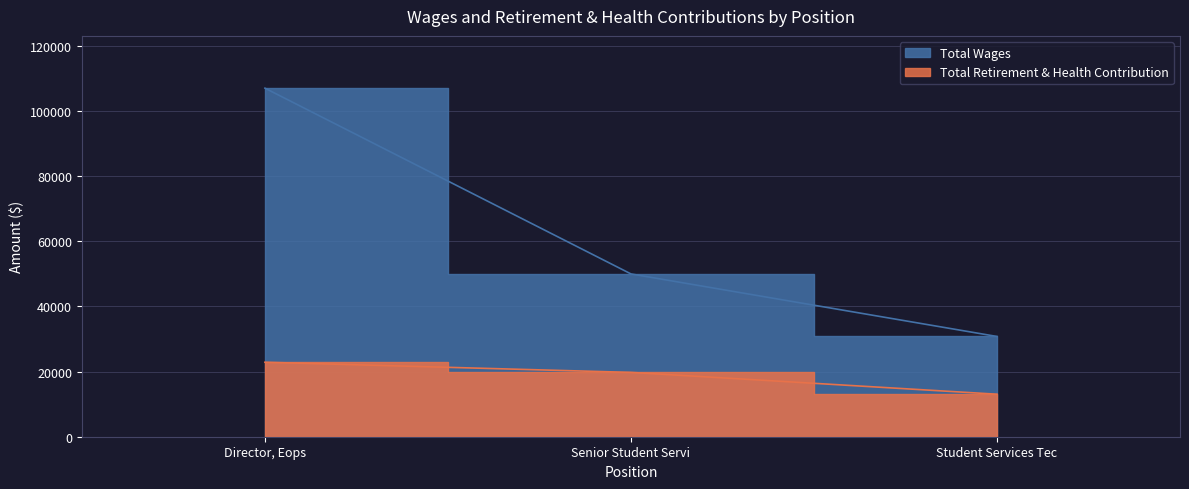

Reading left to right, list all the values displayed in this chart.

Total Wages: Director, Eops=107005	Senior Student Servi=49976	Student Services Tec=30776
Total Retirement & Health Contribution: Director, Eops=22862	Senior Student Servi=19746	Student Services Tec=13051